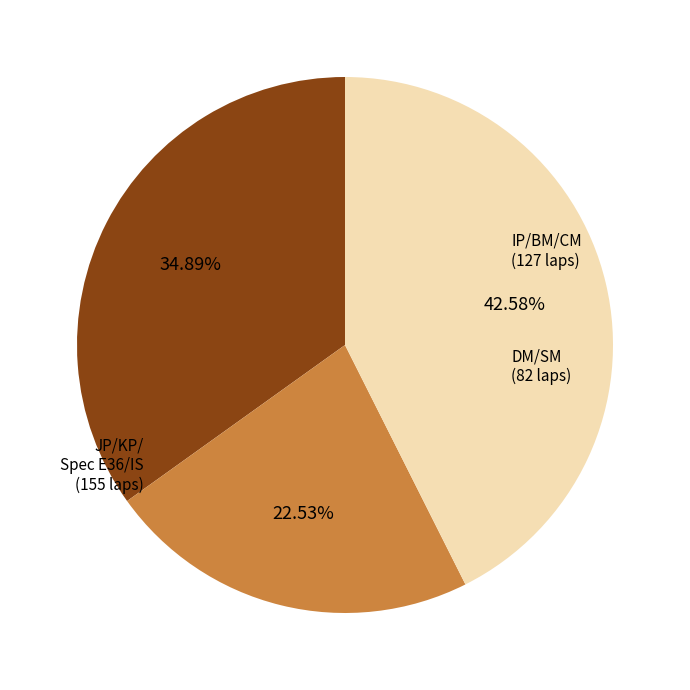

Does any single category account for the majority?

No